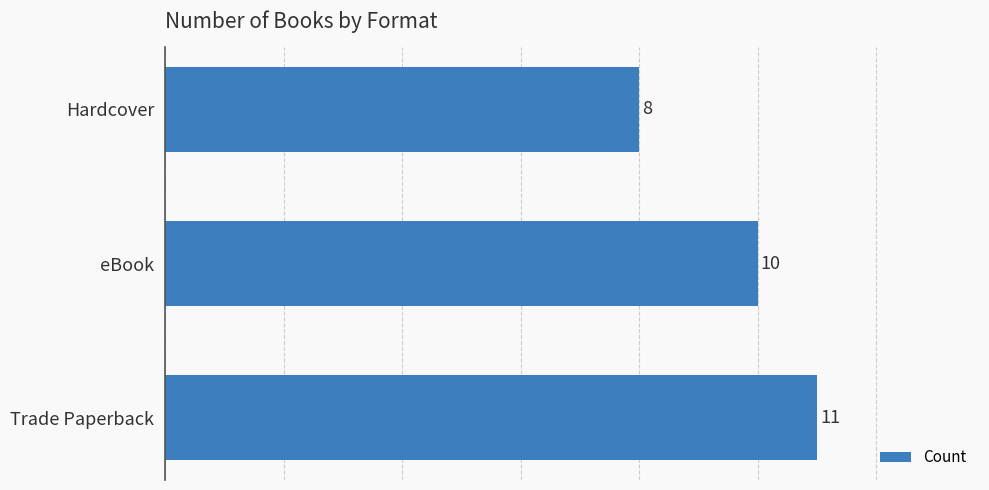

The chart shows a value of 5 at Trade Paperback. True or false?

False